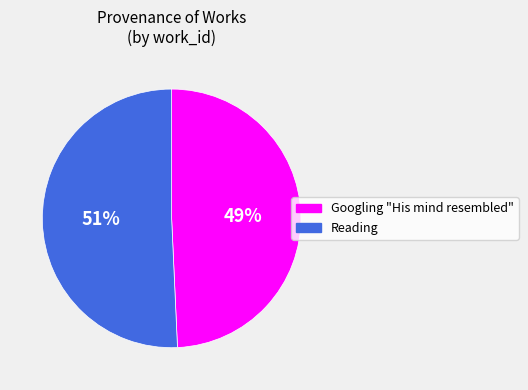

Do Reading and Googling "His mind resembled" together represent more than half of the pie?

Yes